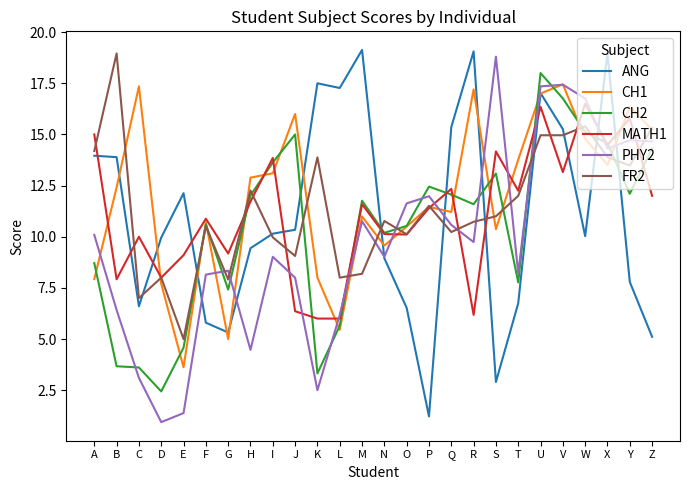

How many interior local valleys does the CH1 series have?

7